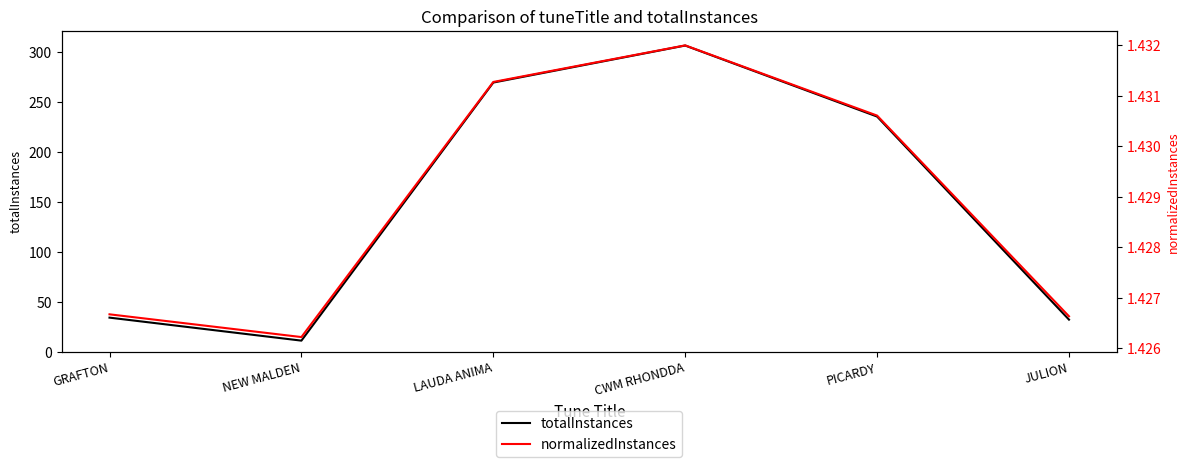

What is the sum of all normalizedInstances values?

8.6